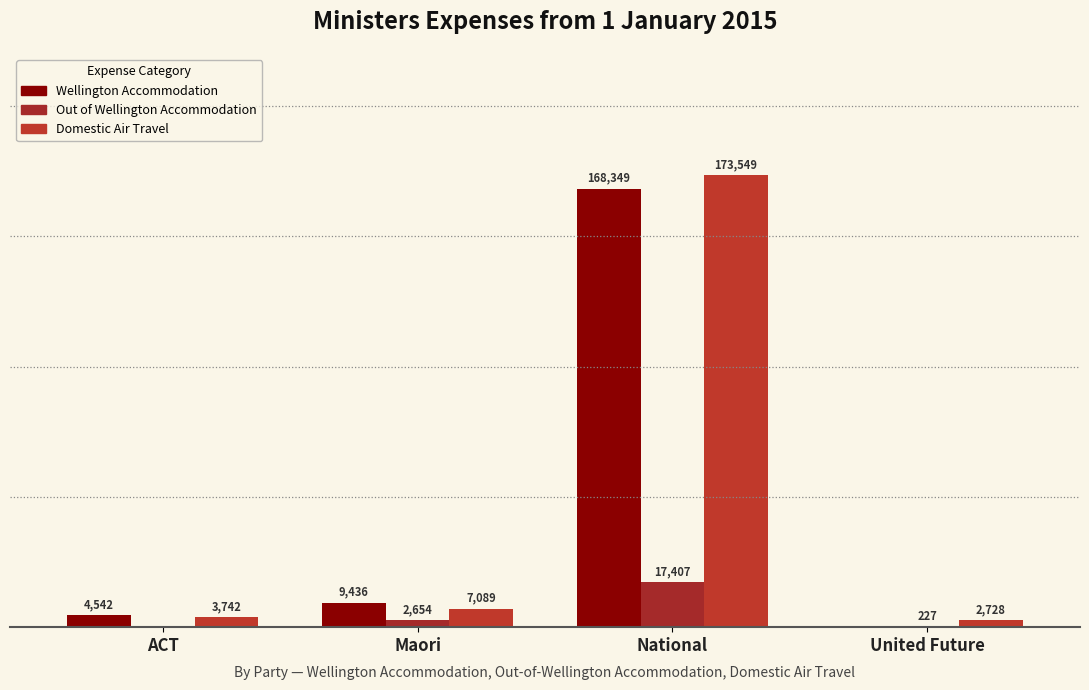

Is the value of Domestic Air Travel at Maori greater than the value of Out of Wellington Accommodation at Maori?

Yes